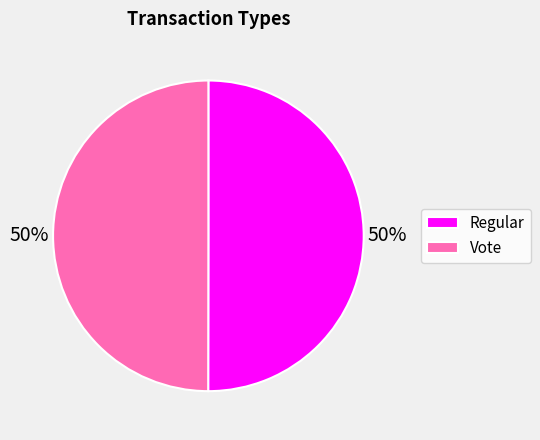

Do Regular and Vote together represent more than half of the pie?

Yes